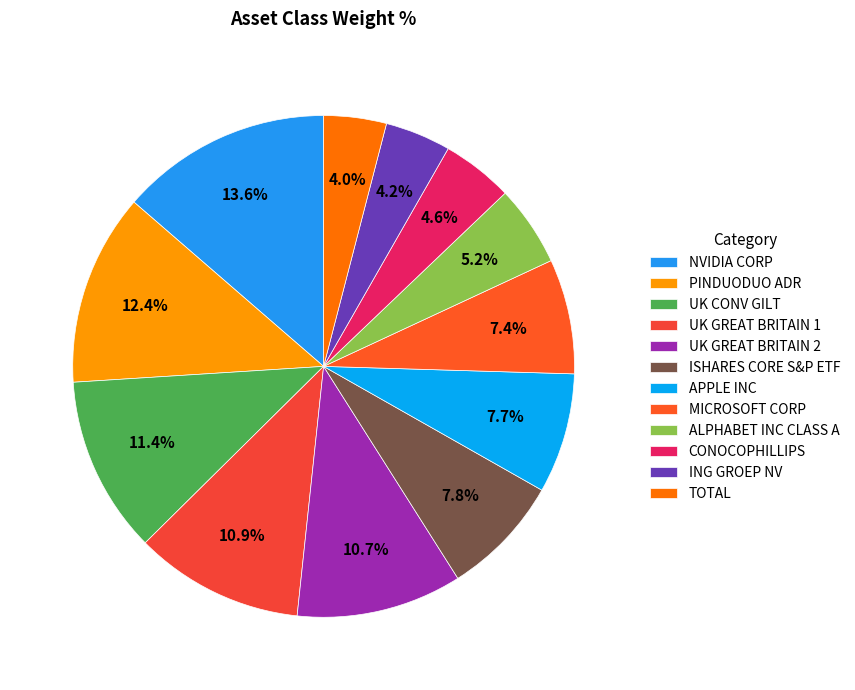

What percentage is the TOTAL slice, to the nearest percent?

4%